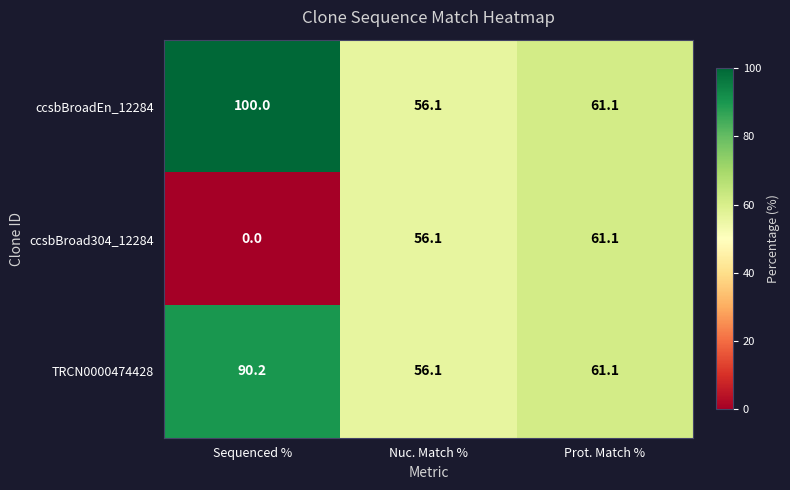

List the series in order of their peak value, lowest first.

ccsbBroad304_12284, TRCN0000474428, ccsbBroadEn_12284